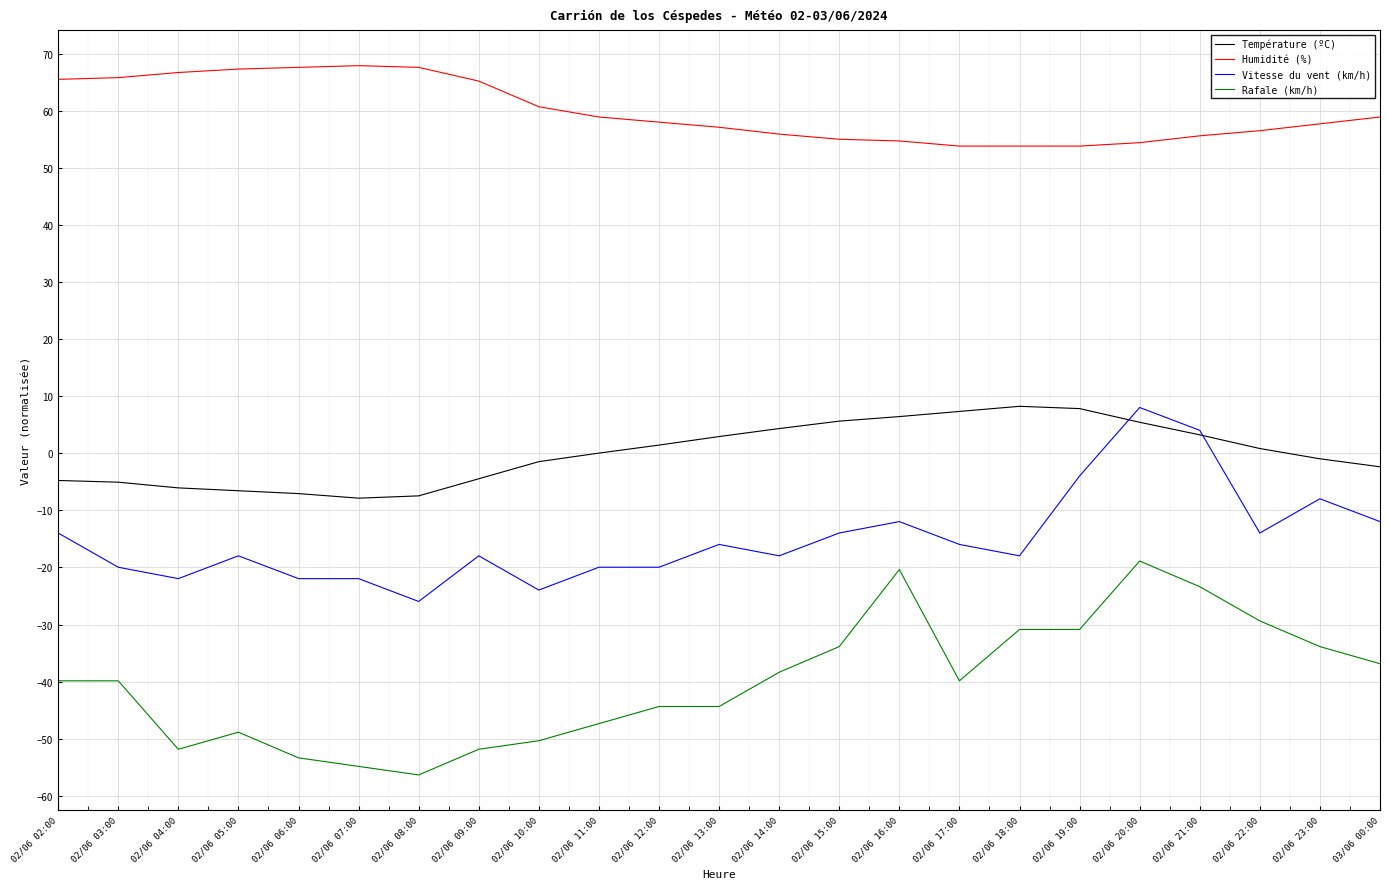

How many lines are shown in the chart?

4